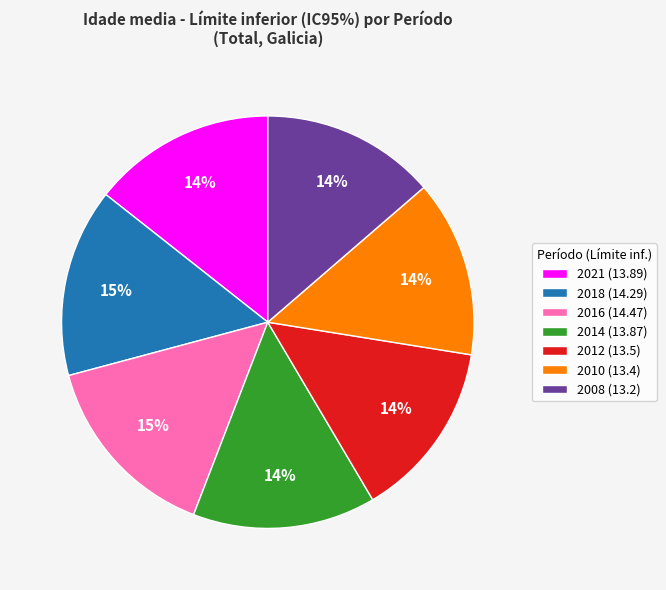

Is there a majority slice in this chart?

No